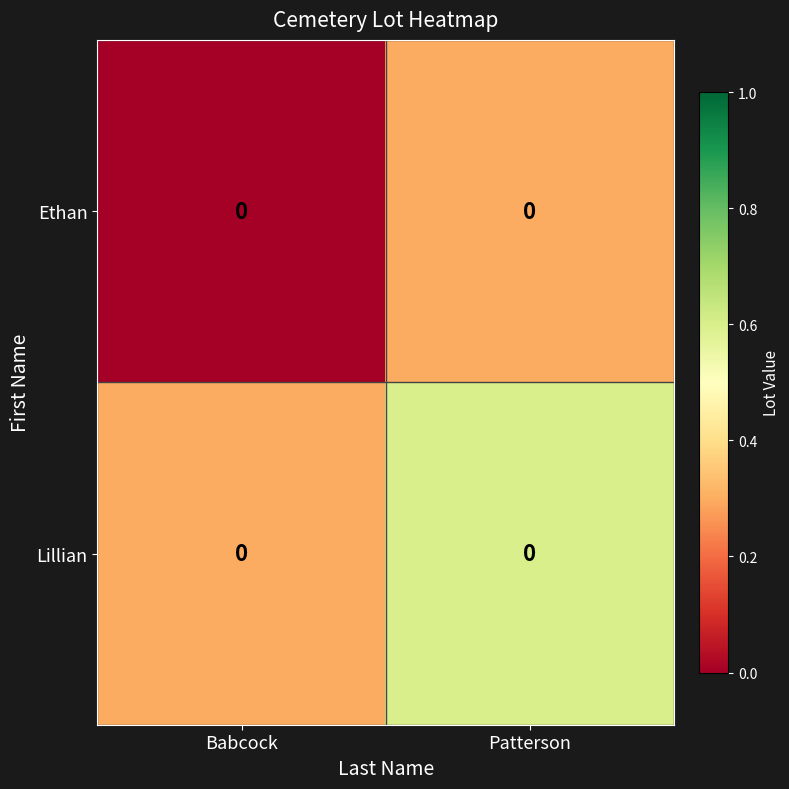

Which series has the largest total across all categories?

Lillian